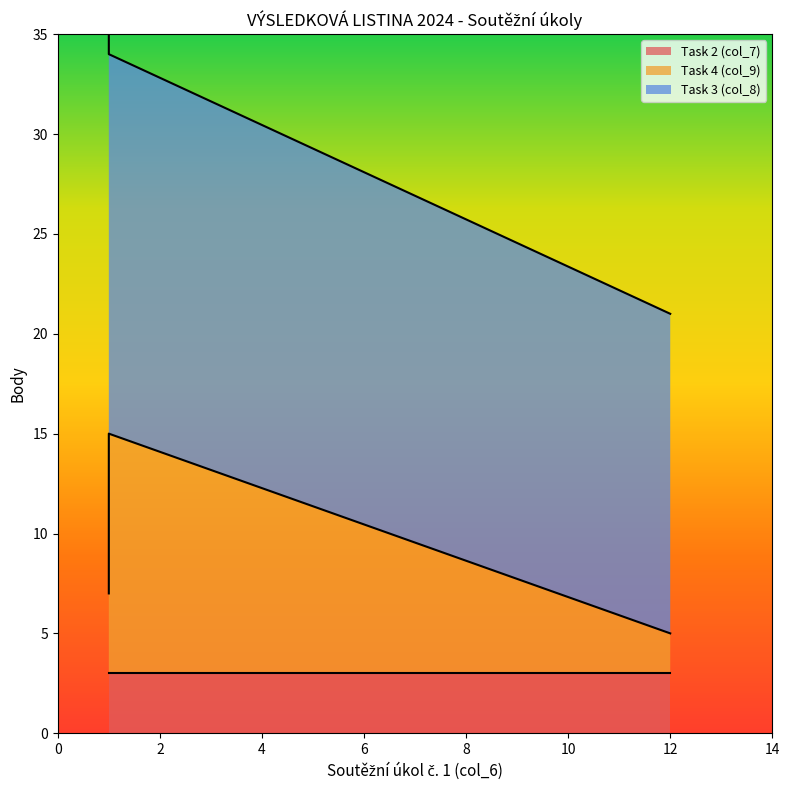

At which label does Task 2 (col_7) reach its peak?

1